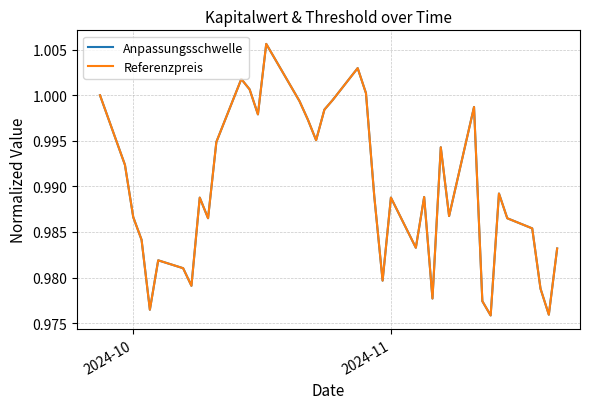

Rank the series by their maximum value, from highest to lowest.

Anpassungsschwelle, Referenzpreis